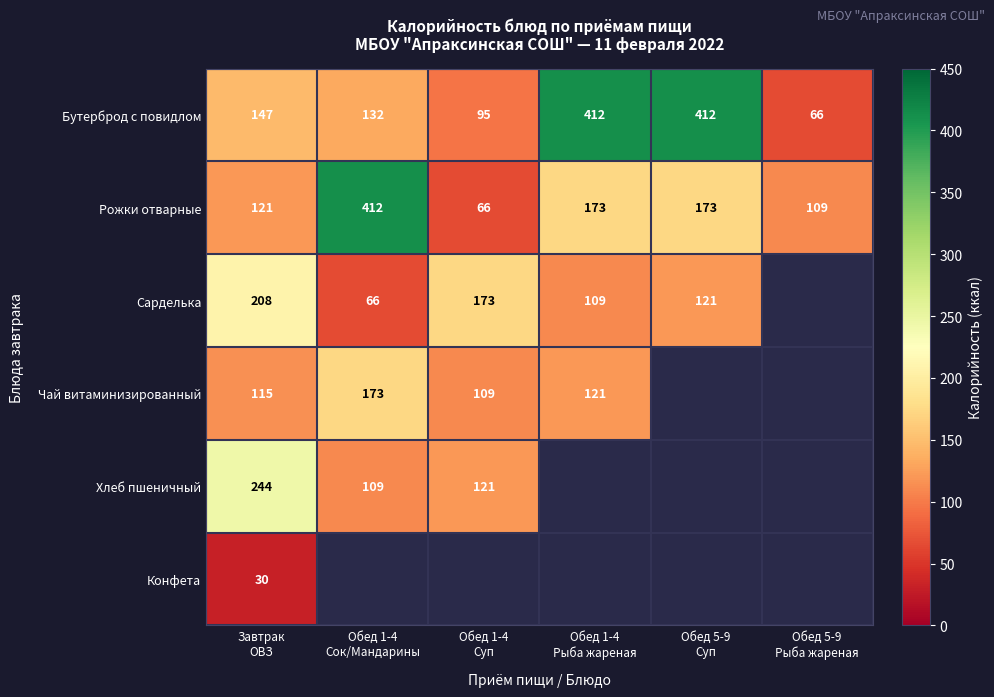

True or false: Хлеб пшеничный has a value of 244.0 at Завтрак ОВЗ.

True